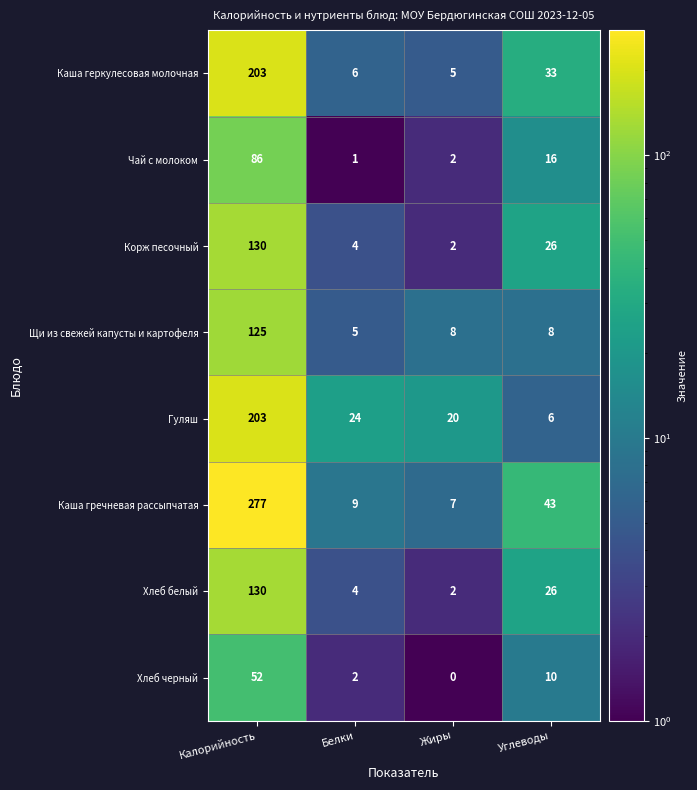

Rank the categories by Хлеб черный value from lowest to highest.

Жиры, Белки, Углеводы, Калорийность